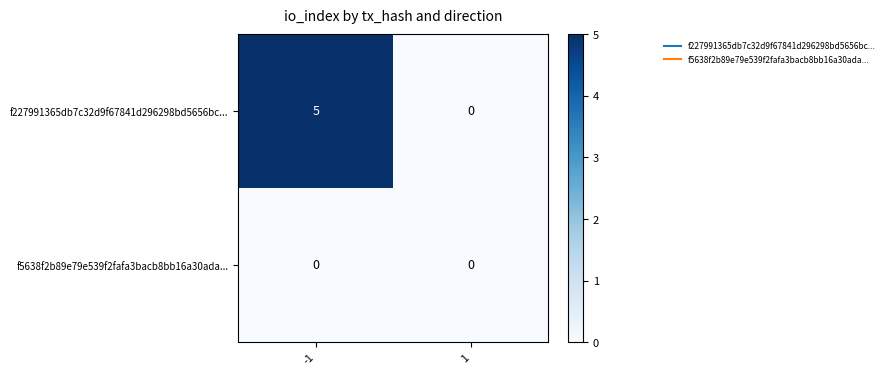

True or false: f5638f2b89e79e539f2fafa3bacb8bb16a30ada... has a value of 0 at -1.

True